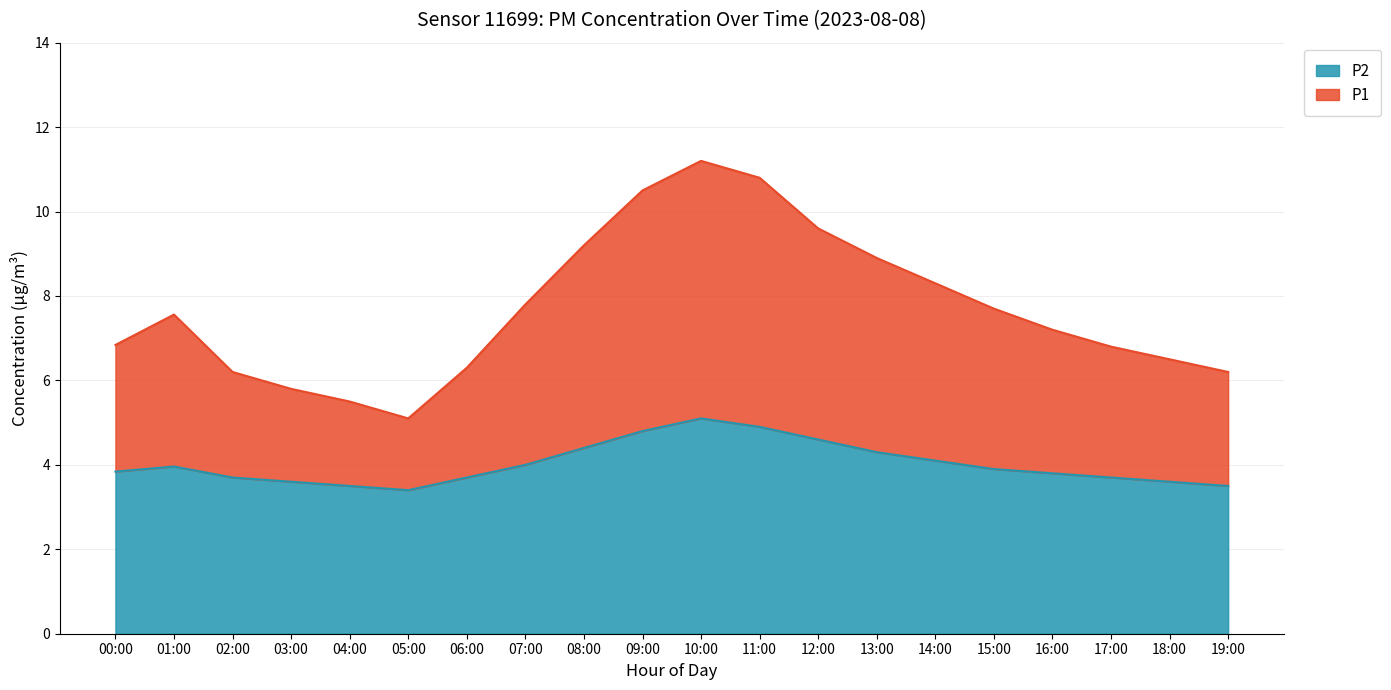

True or false: P2 and P1 intersect in this chart.

False